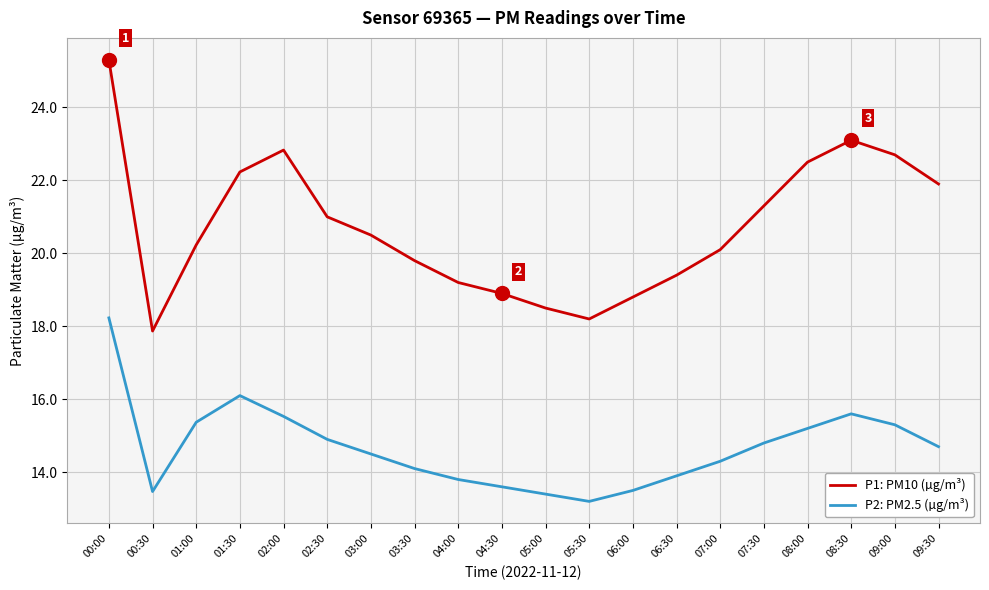

What position from the right is 01:30?

17